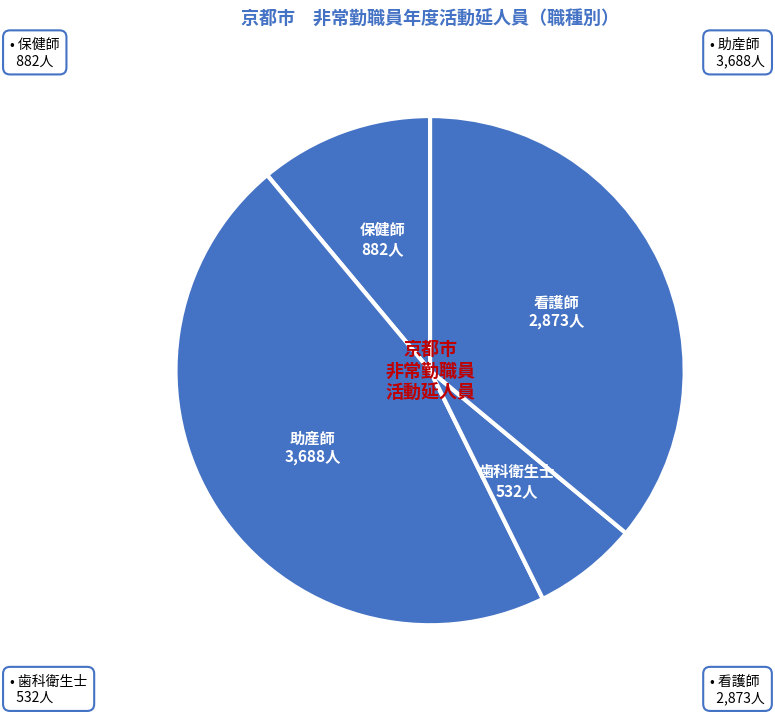

How many slices are in this pie chart?

4